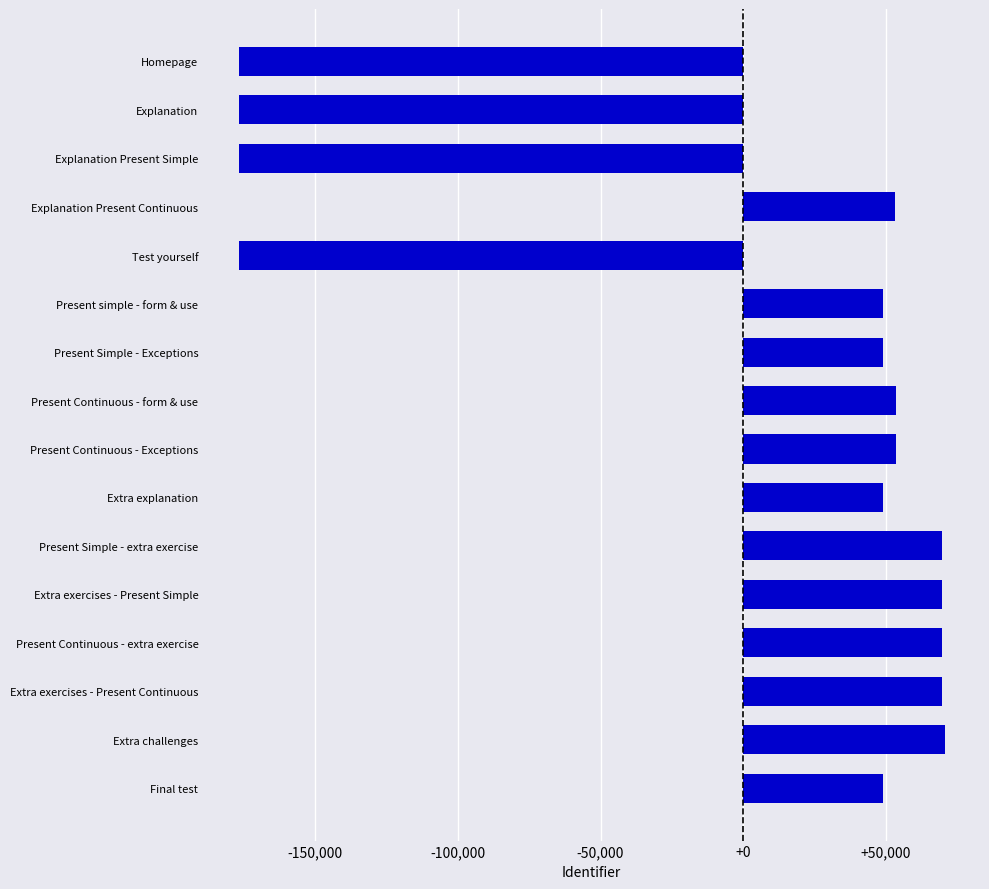

How many values are above zero?

12